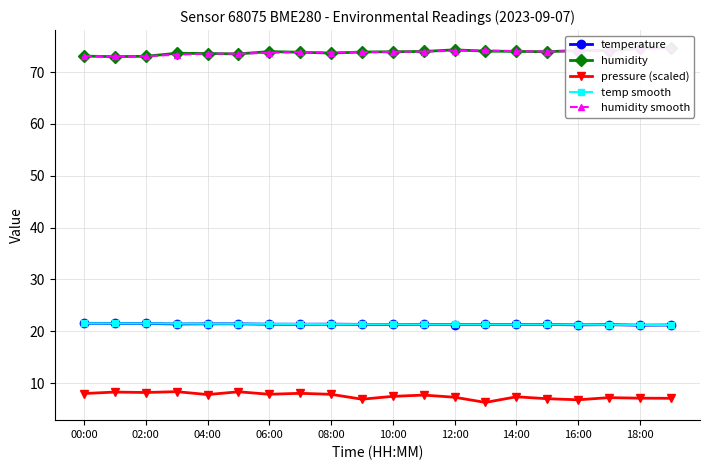

The value of humidity smooth at 13 is 44.9. True or false?

False